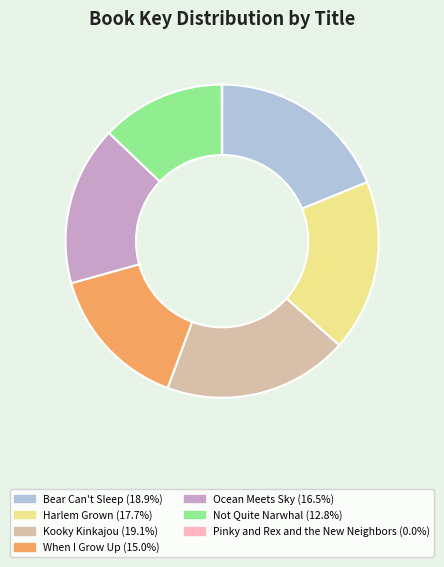

Which has a higher value, Harlem Grown or Kooky Kinkajou?

Kooky Kinkajou